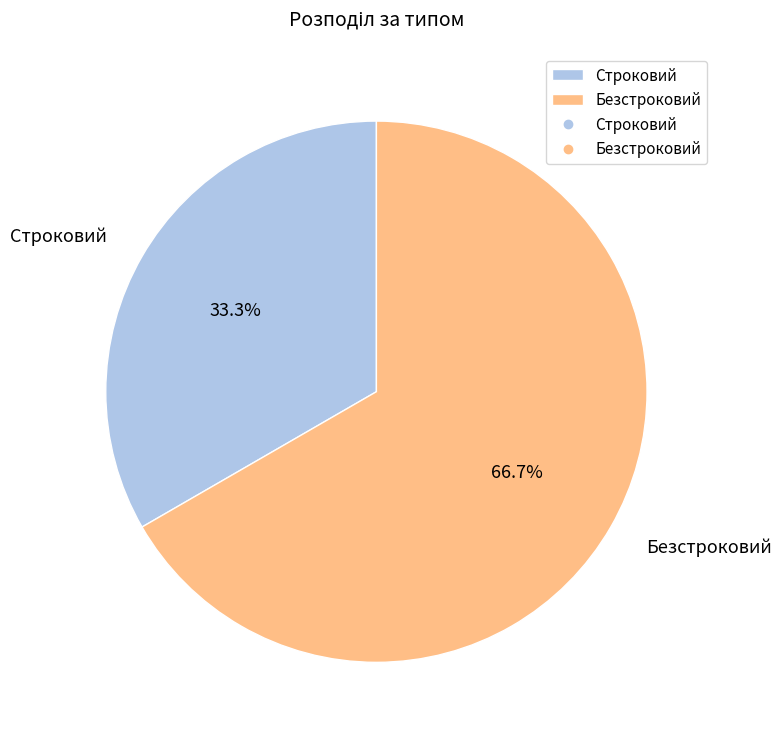

Which category accounts for the majority?

Безстроковий